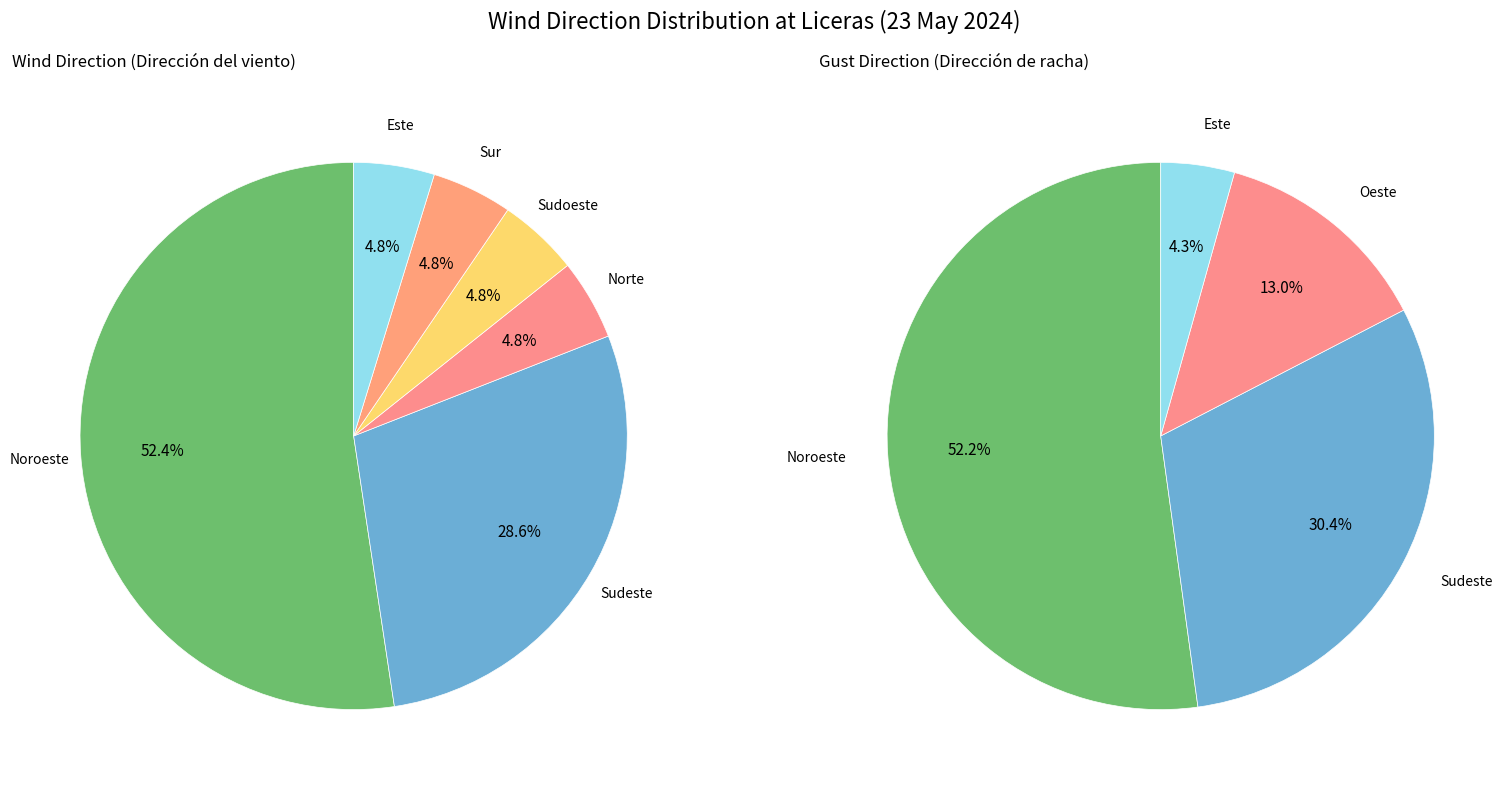

To the nearest percent, what portion does Sudeste represent?

29%